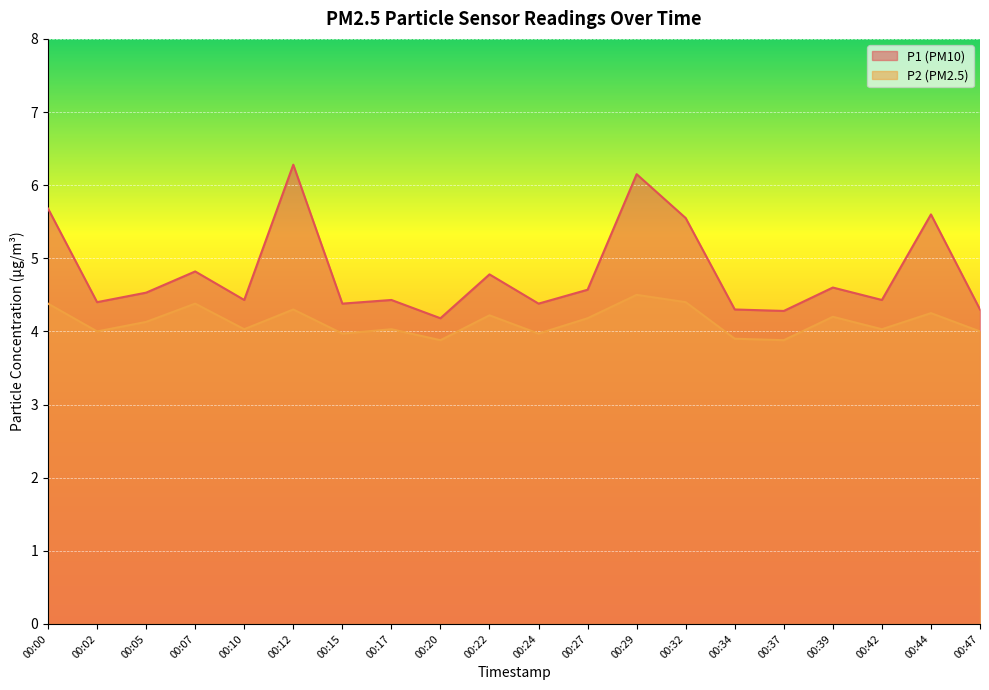

What is the value of the P2 point at the 7th from the left?

4.0